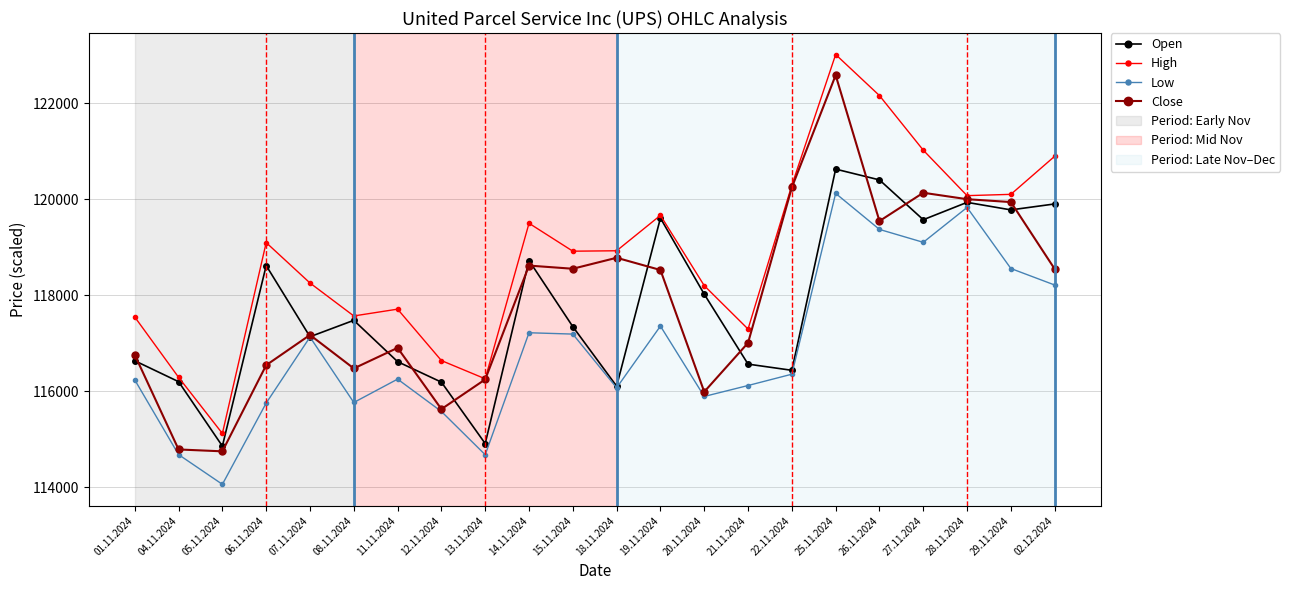

What is the difference between the maximum and second lowest values in the High series?

6760